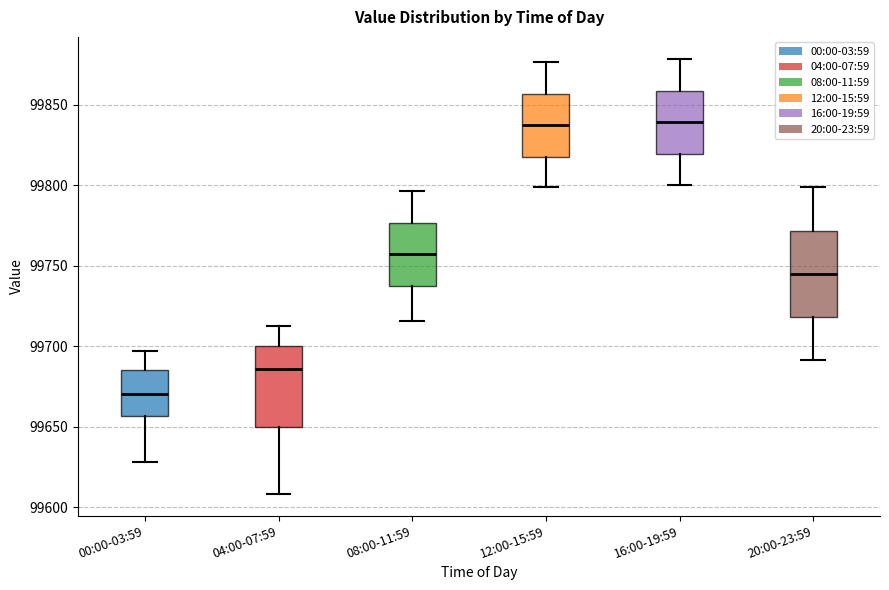

Reading left to right, transcribe this box plot: for each box, give where its median line is, the range the box spans, and where its two whiskers end, as read against the y-axis. The values are not printed on the chart, so give them approximately, as read against the axis.

00:00-03:59: median 99670, box 99655 to 99685, whiskers 99630 to 99695
04:00-07:59: median 99685, box 99650 to 99700, whiskers 99610 to 99715
08:00-11:59: median 99760, box 99740 to 99775, whiskers 99715 to 99795
12:00-15:59: median 99840, box 99820 to 99855, whiskers 99800 to 99875
16:00-19:59: median 99840, box 99820 to 99860, whiskers 99800 to 99880
20:00-23:59: median 99745, box 99720 to 99770, whiskers 99690 to 99800